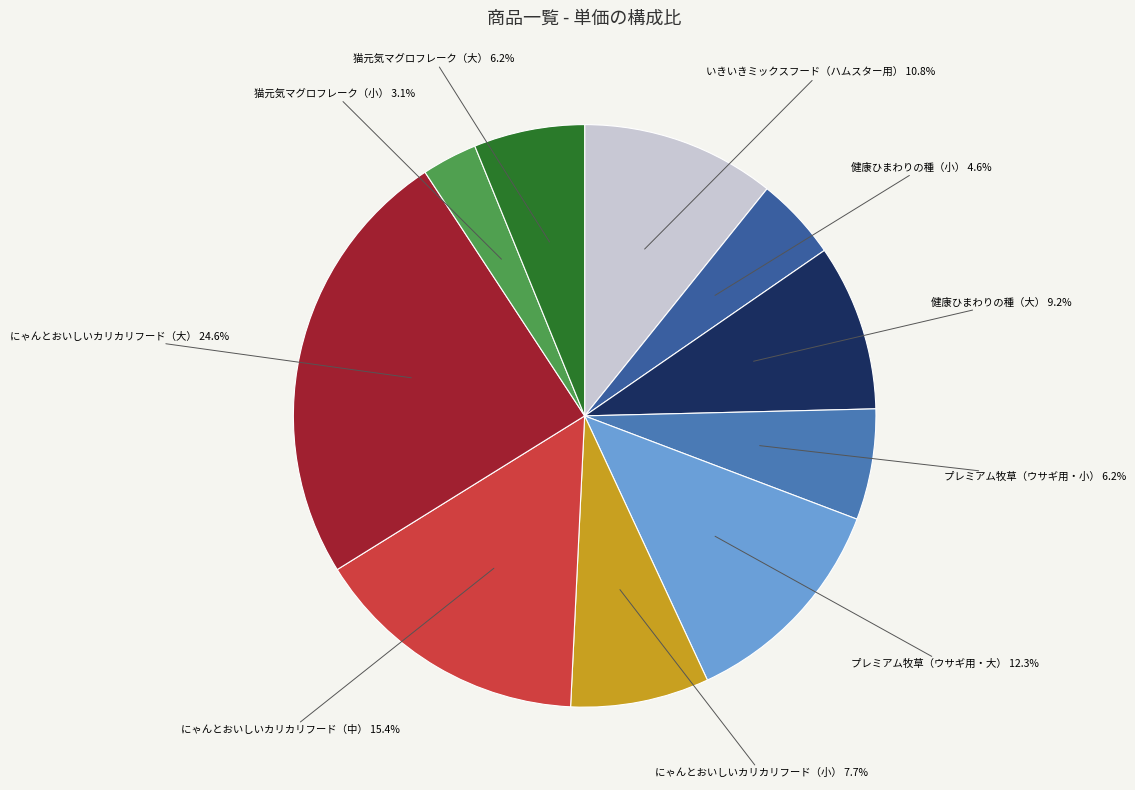

How many slices are in this pie chart?

10